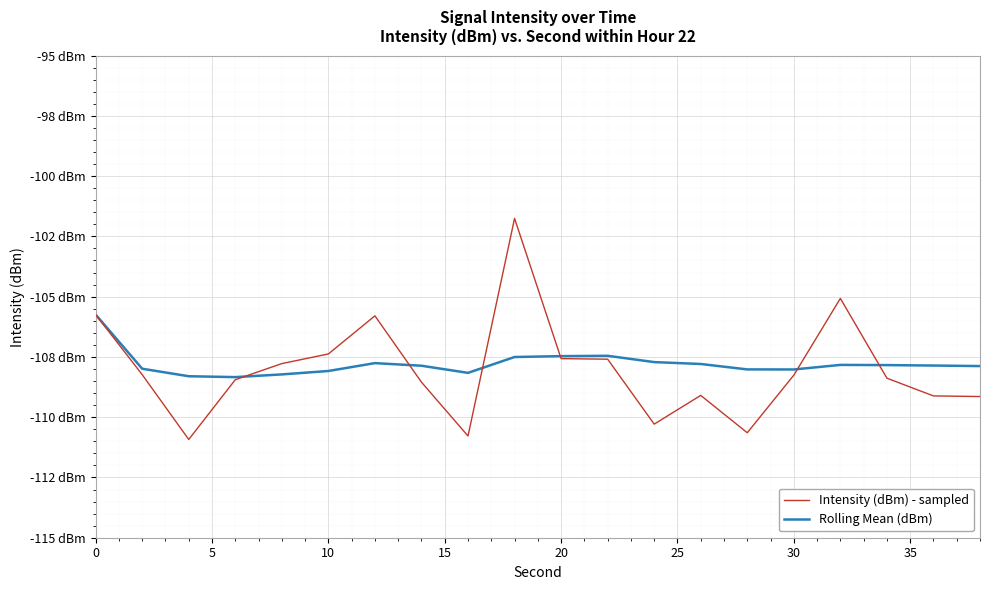

After their last crossing, which series has the higher values: Rolling Mean (dBm) or Intensity (dBm) - sampled?

Rolling Mean (dBm)